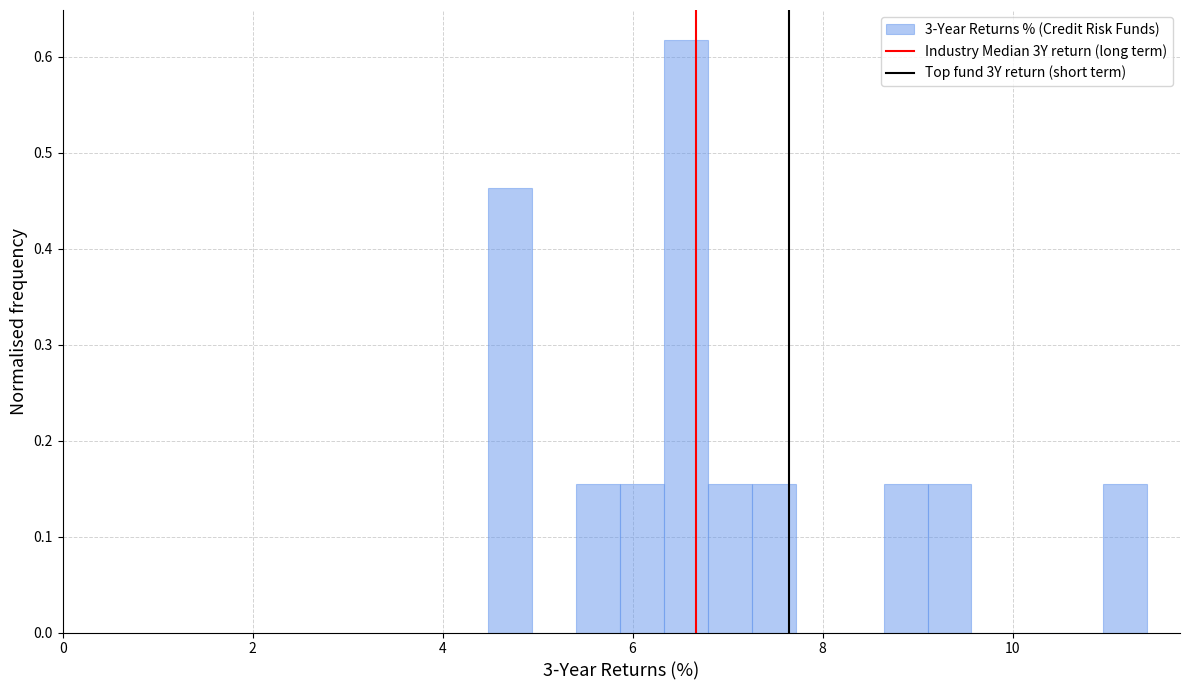

Around what value on the x-axis is the tallest bar? Give the approximate position of its centre, as read against the axis.

6.6